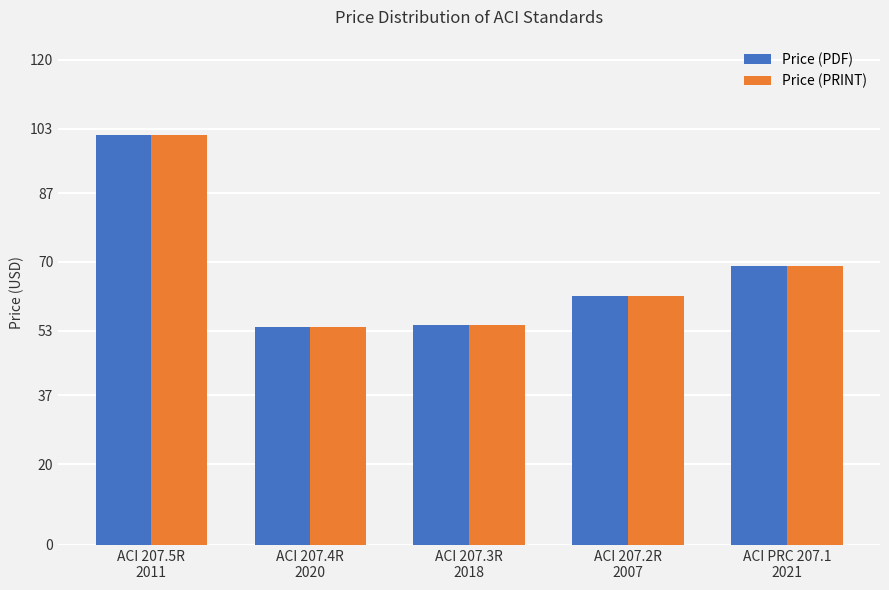

What is the total value across all series at ACI 207.2R
2007?

123.0